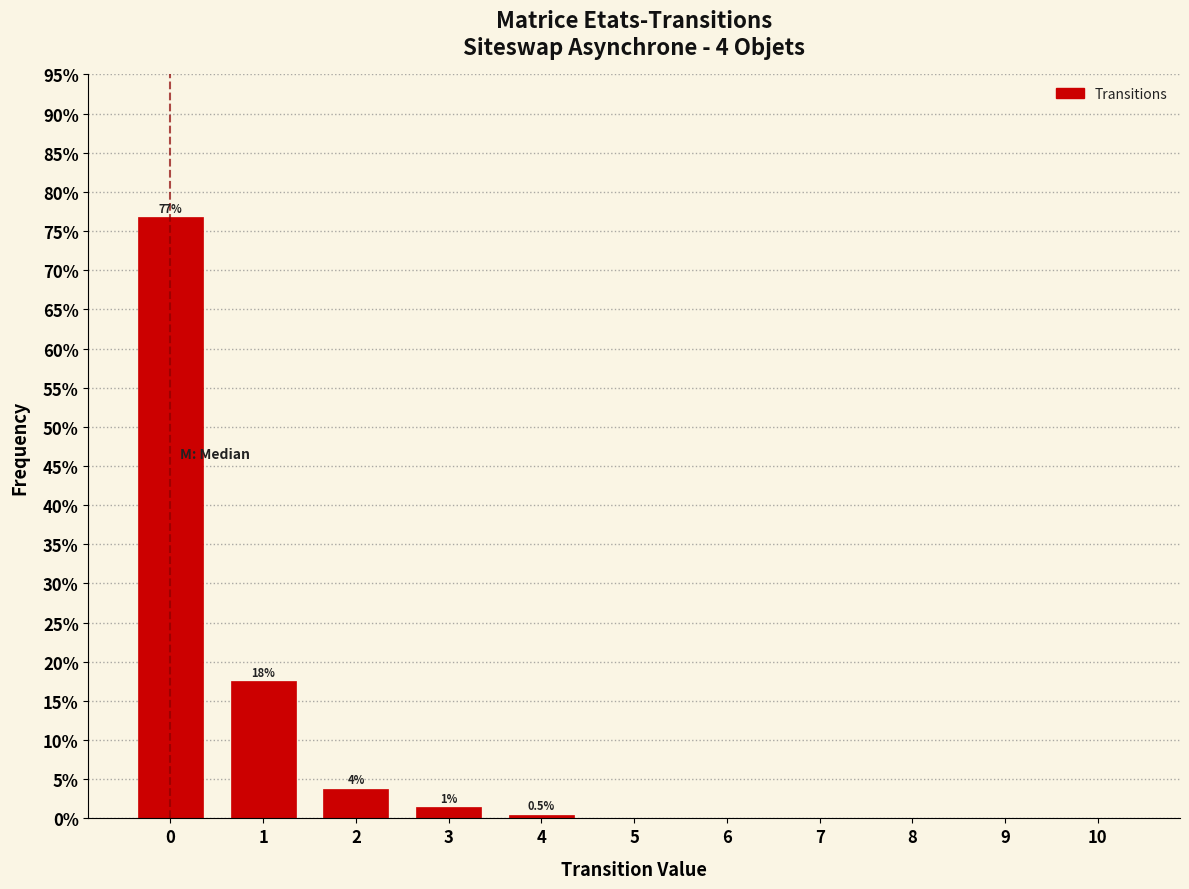

Reading right to left, extract all data points from this chart.

10=0.0	9=0.0	8=0.0	7=0.0	6=0.0	5=0.0	4=0.5	3=1.4	2=3.8	1=17.5	0=76.8